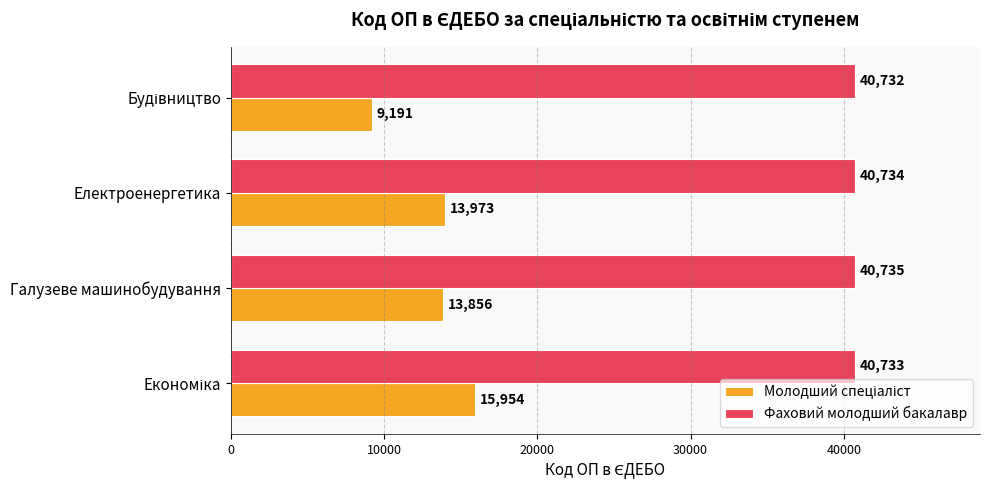

What is the difference between the highest and lowest values at Галузеве машинобудування?

26879